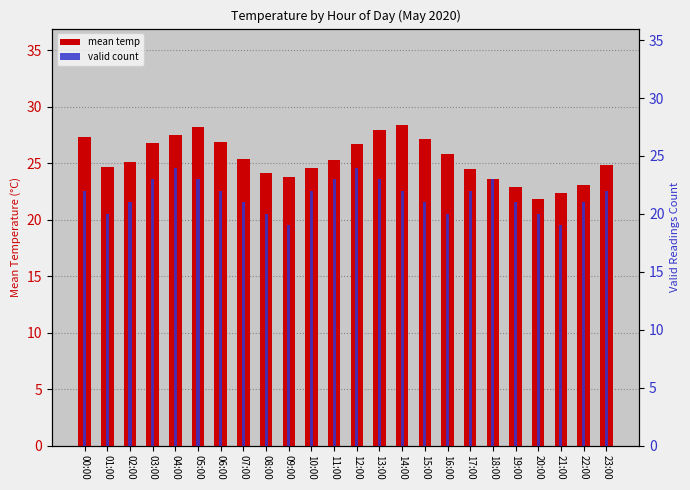

Reading left to right, transcribe all the data shown in this chart.

mean temp: 27.3	24.7	25.1	26.8	27.5	28.2	26.9	25.4	24.1	23.8	24.6	25.3	26.7	27.9	28.4	27.1	25.8	24.5	23.6	22.9	21.8	22.4	23.1	24.8
valid count: 22.0	20.0	21.0	23.0	24.0	23.0	22.0	21.0	20.0	19.0	22.0	23.0	24.0	23.0	22.0	21.0	20.0	22.0	23.0	21.0	20.0	19.0	21.0	22.0